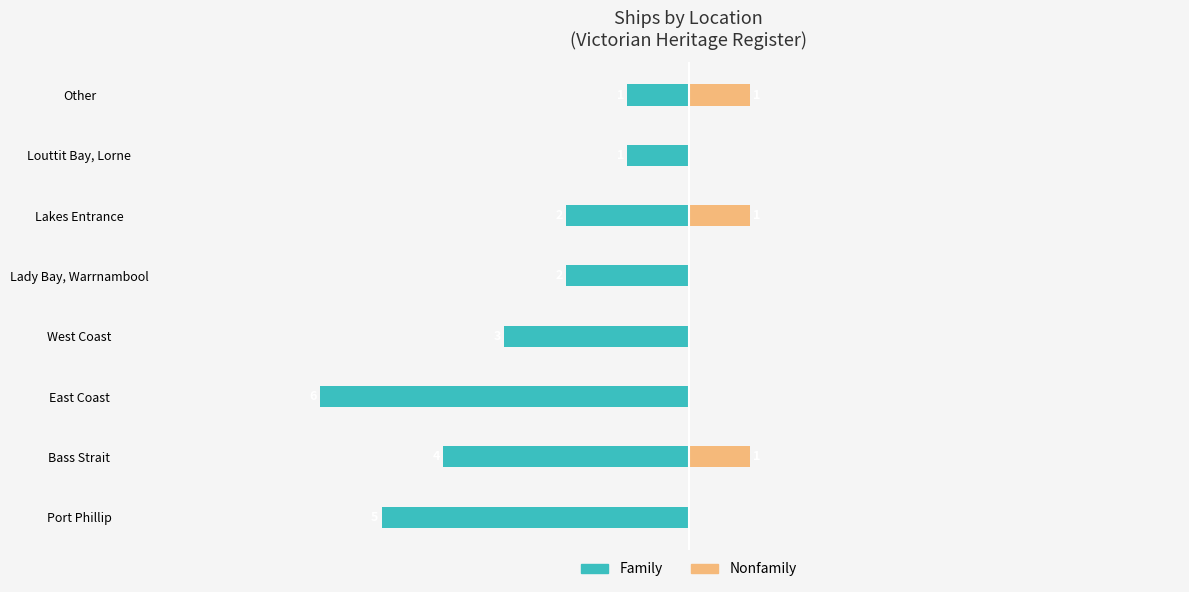

The value of Nonfamily at West Coast is 0. True or false?

True